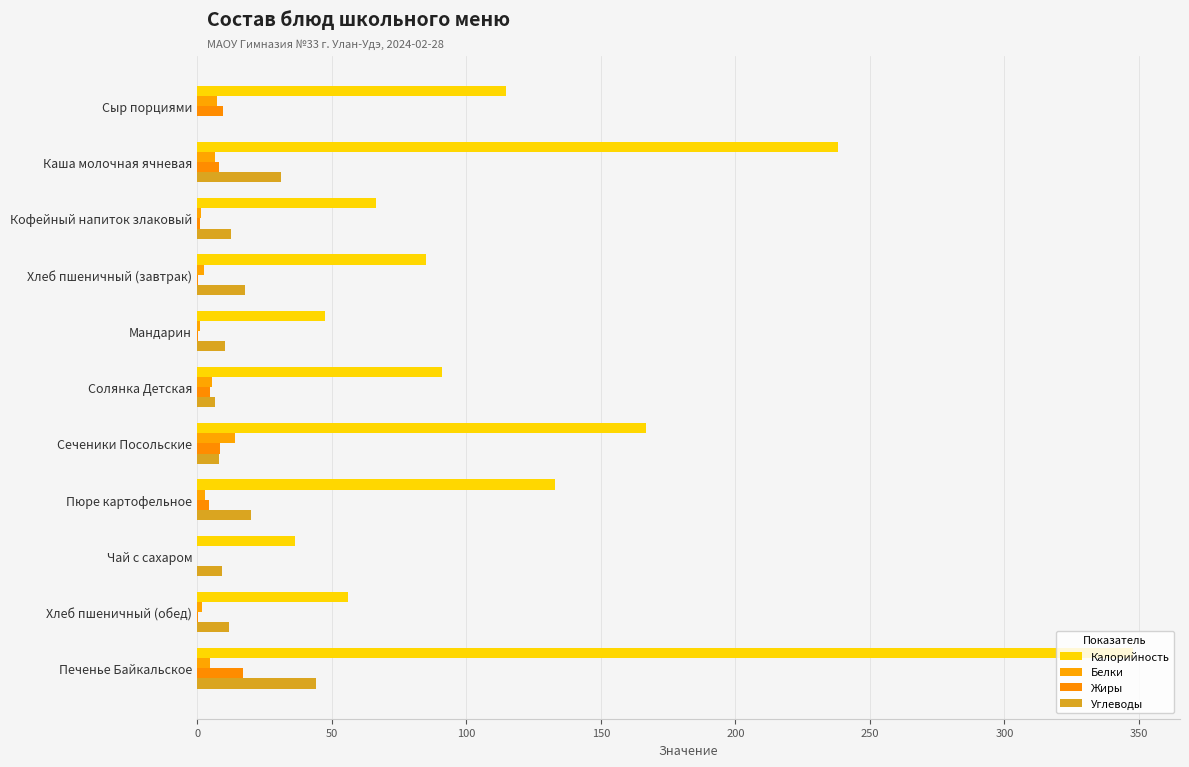

How many values in Углеводы are above zero?

10